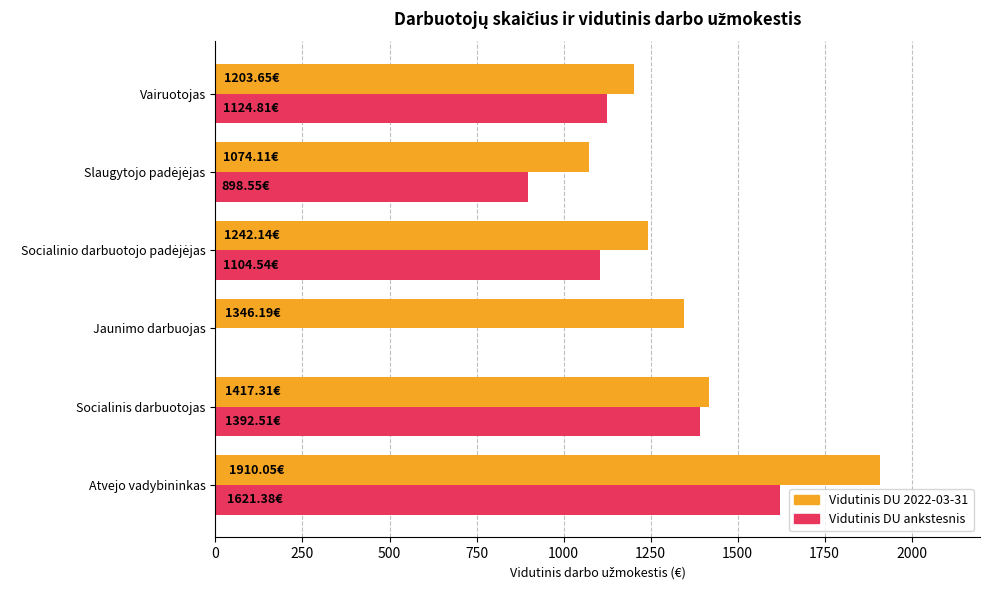

Which label corresponds to the largest value in the chart?

Atvejo vadybininkas